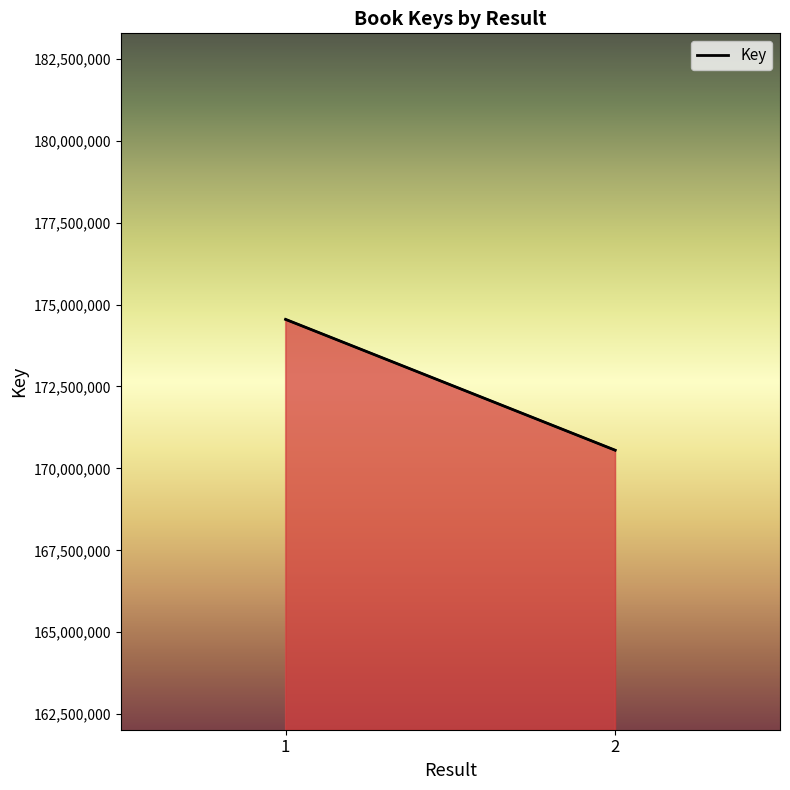

What is the sum of the values at 1 and 2?

345101452